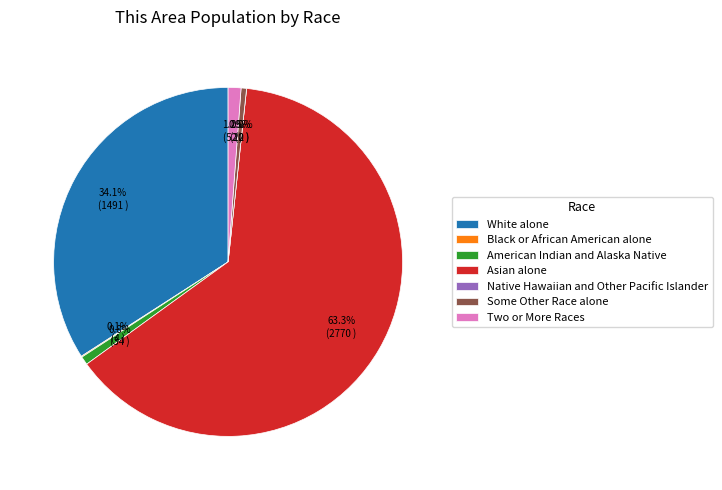

To the nearest percent, what percentage of the pie is Asian alone?

63%